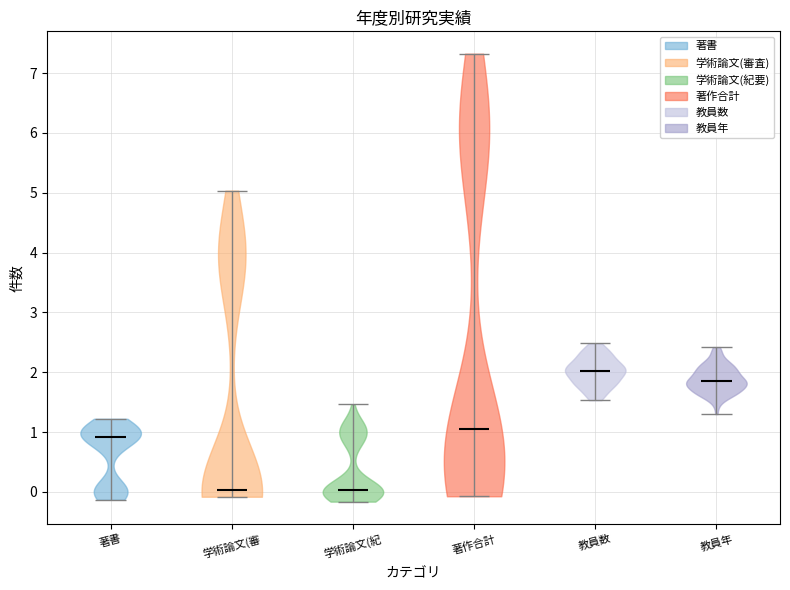

Which violin has the highest median line?

教員数